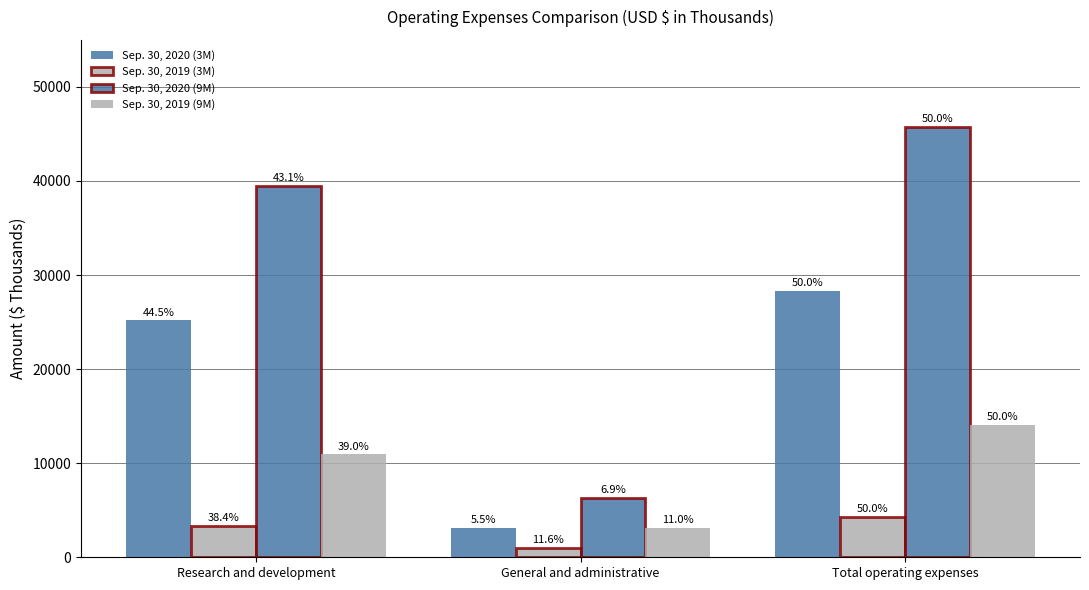

How many bars are there in total?

12